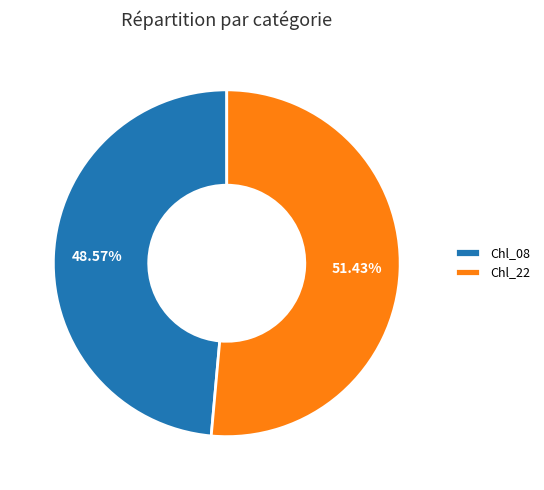

What percentage is NOT represented by Chl_22?

48.6%